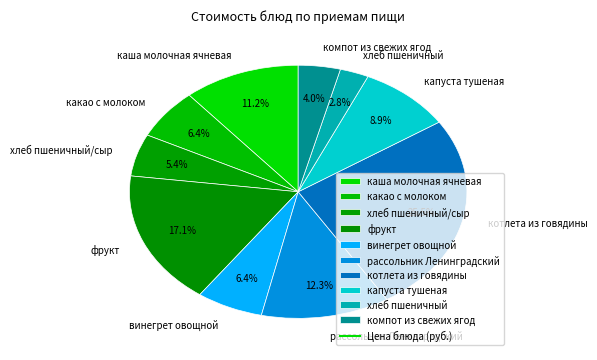

What is the smallest slice in the pie chart?

хлеб пшеничный